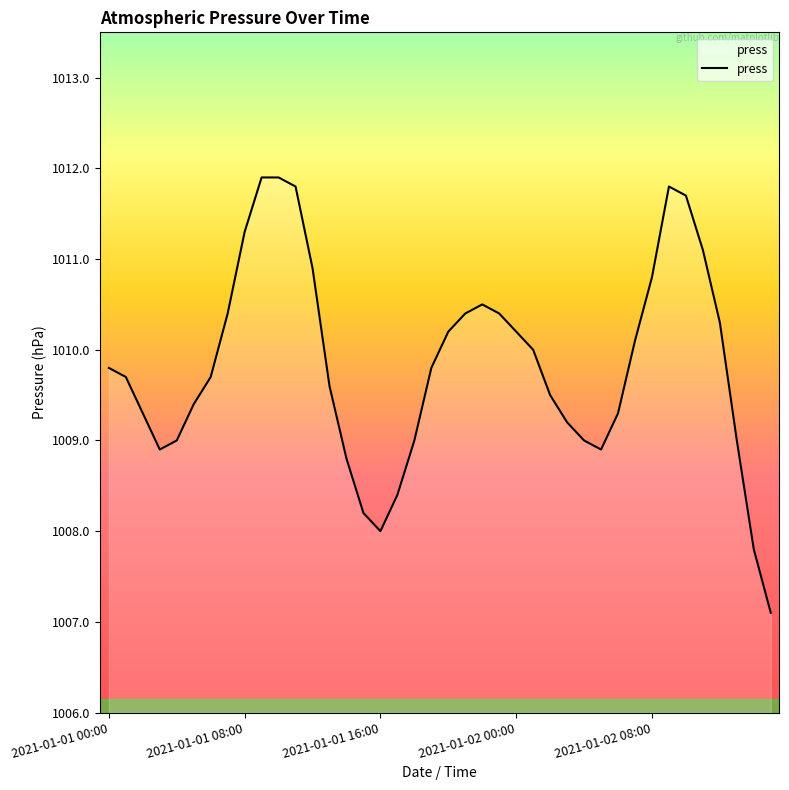

What is the difference between the maximum and minimum values?

4.8